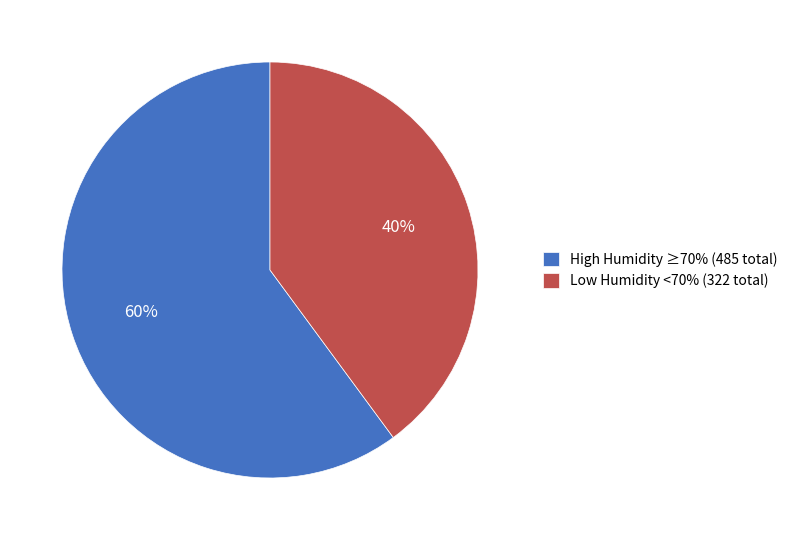

Rank the categories by value from lowest to highest.

Low Humidity <70% (322 total), High Humidity ≥70% (485 total)